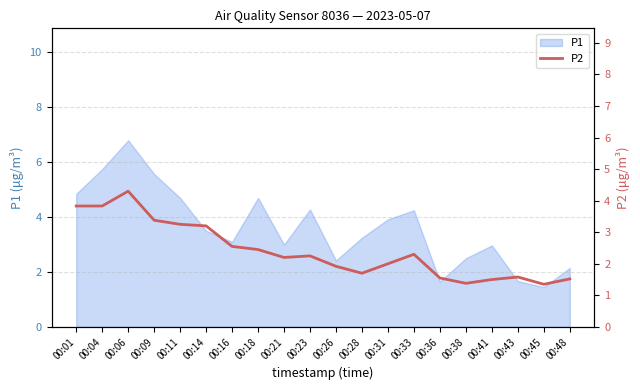

The P1 series shows 3.9 at 00:31. True or false?

True